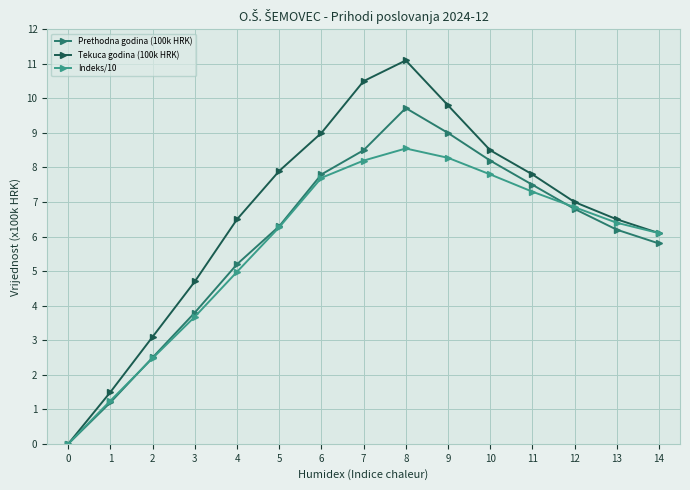

What is the value of the Tekuca godina (100k HRK) point at the 5th from the left?

6.5